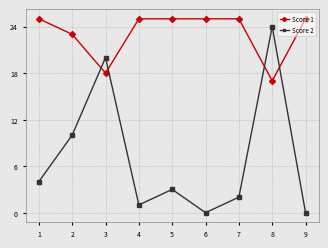

What is the maximum value for Score 1?

25